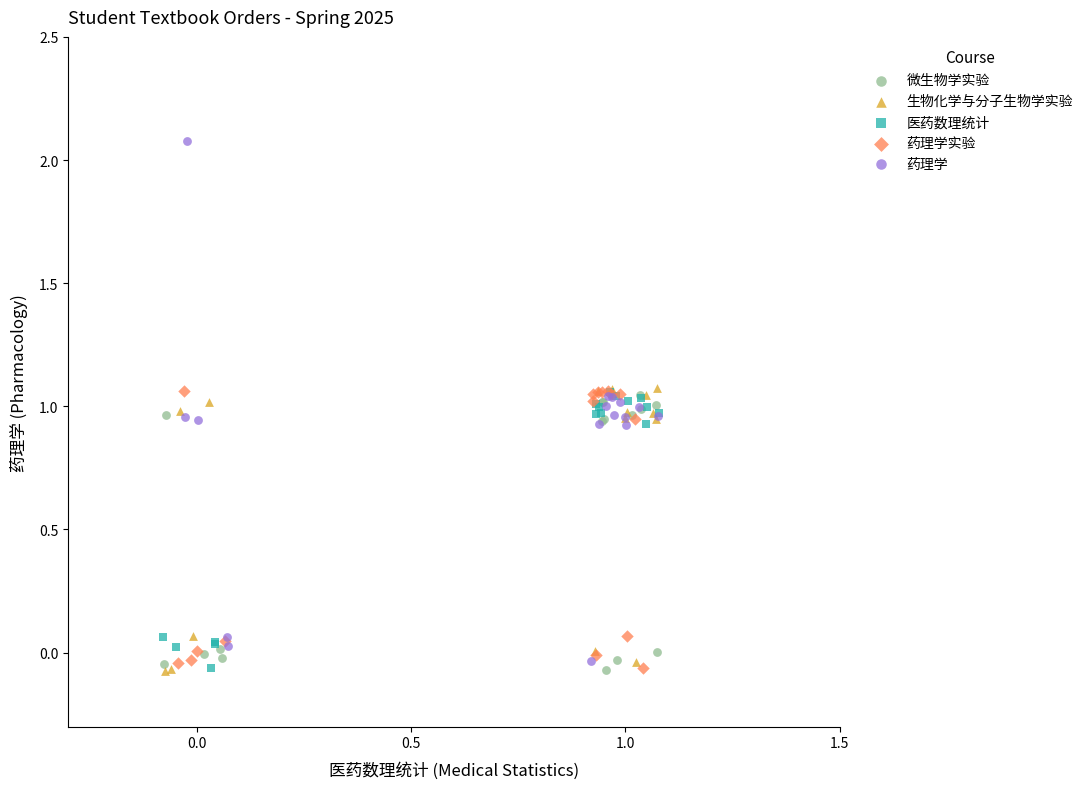

Which series has the largest Y range (max minus min)?

药理学